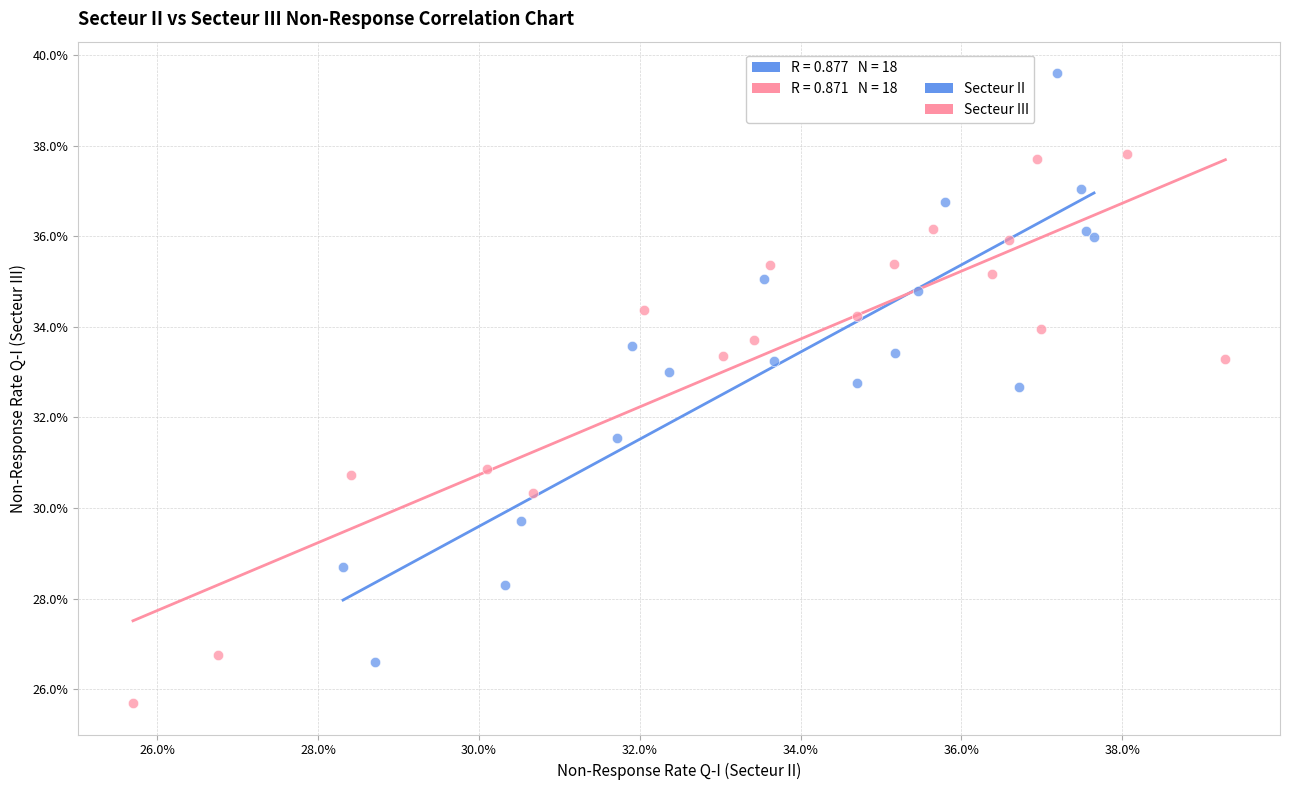

Which series has the largest Y range (max minus min)?

Secteur II